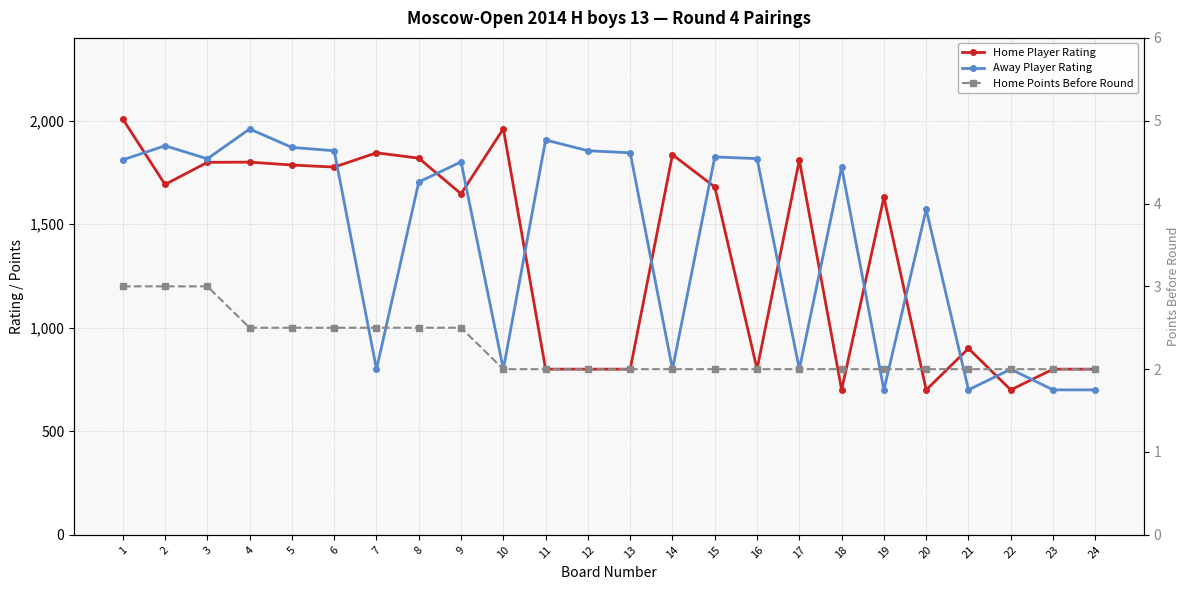

What is the total value across all series at 22?

1502.0